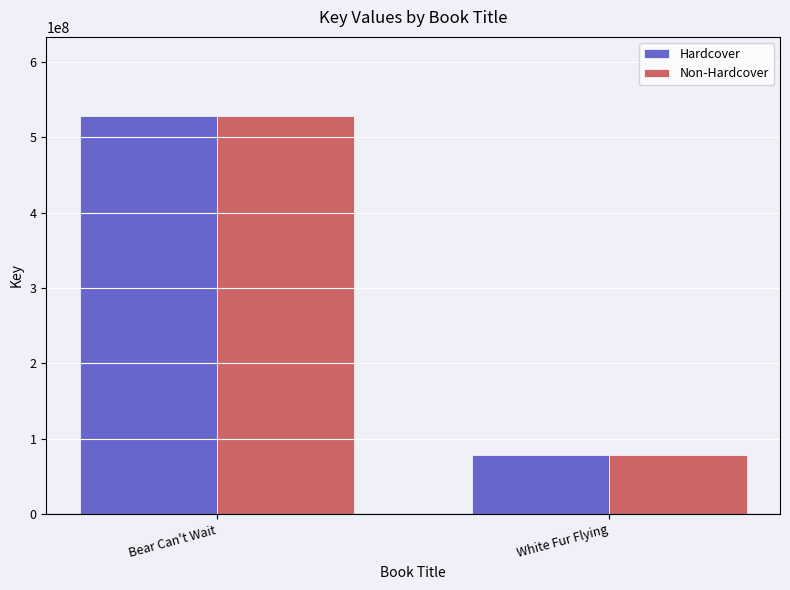

Is it true that Non-Hardcover equals 313645003 at Bear Can't Wait?

False